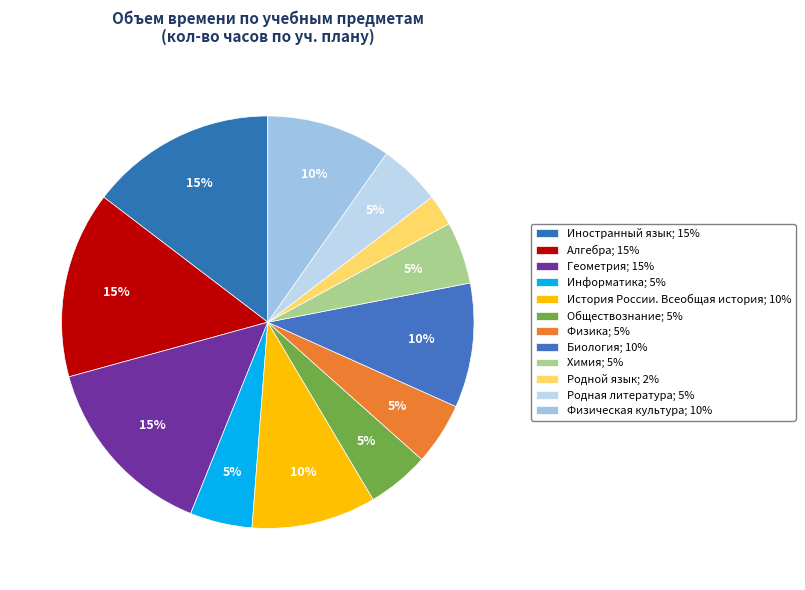

How much of the chart is everything except Иностранный язык?

85.4%